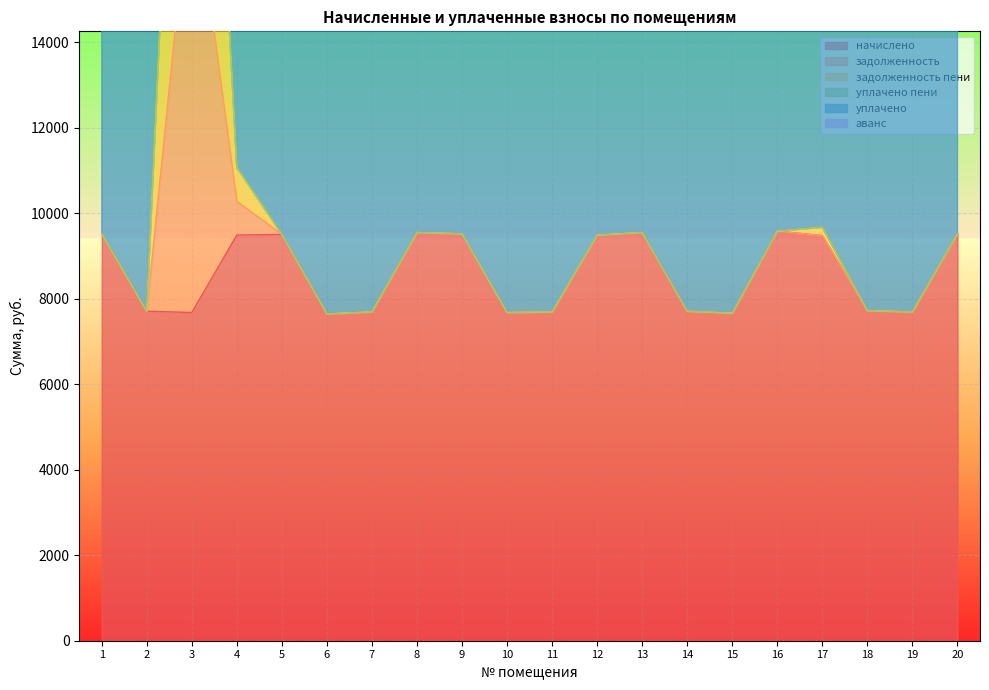

What is the average value of the задолженность series?

9840.0